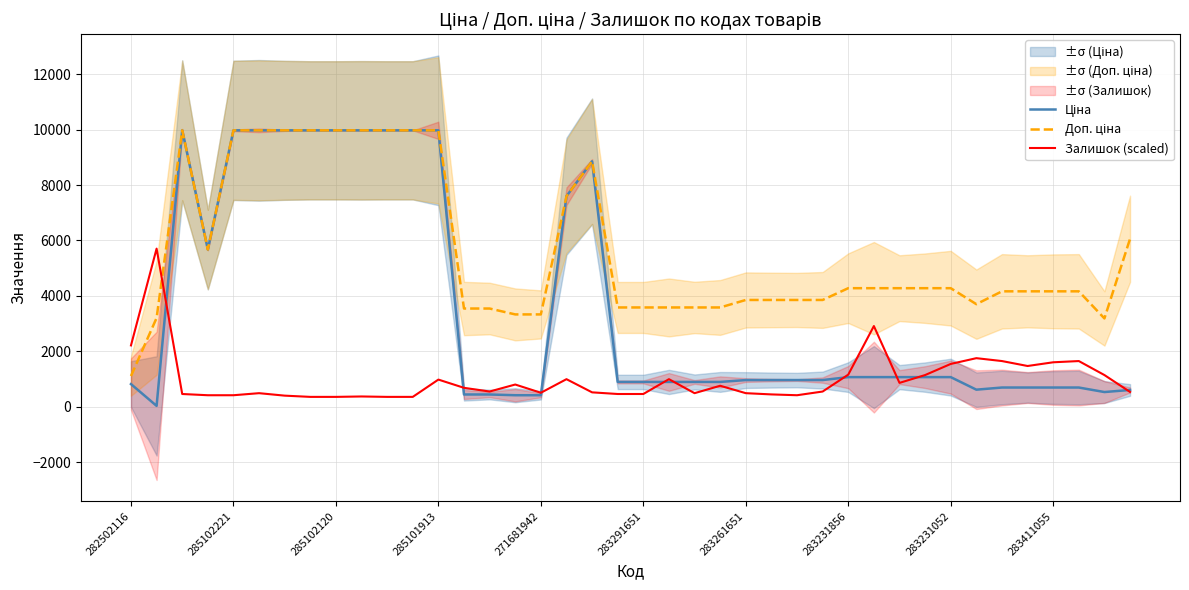

Rank the series at 18 from highest to lowest value.

Ціна, Доп. ціна, Залишок (scaled)